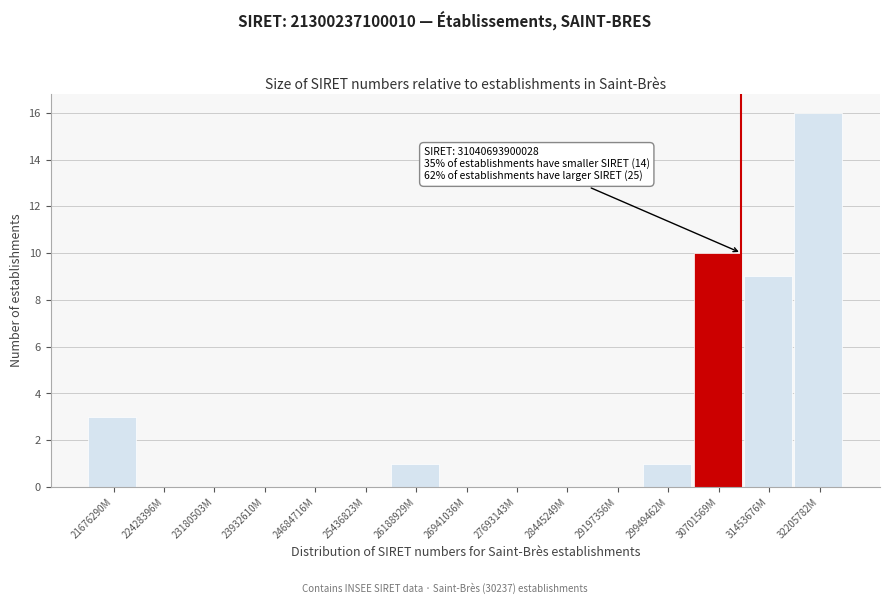

Reading left to right, what are all the values shown in this chart?

21676290M=3	22428396M=0	23180503M=0	23932610M=0	24684716M=0	25436823M=0	26188929M=1	26941036M=0	27693143M=0	28445249M=0	29197356M=0	29949462M=1	30701569M=10	31453676M=9	32205782M=16